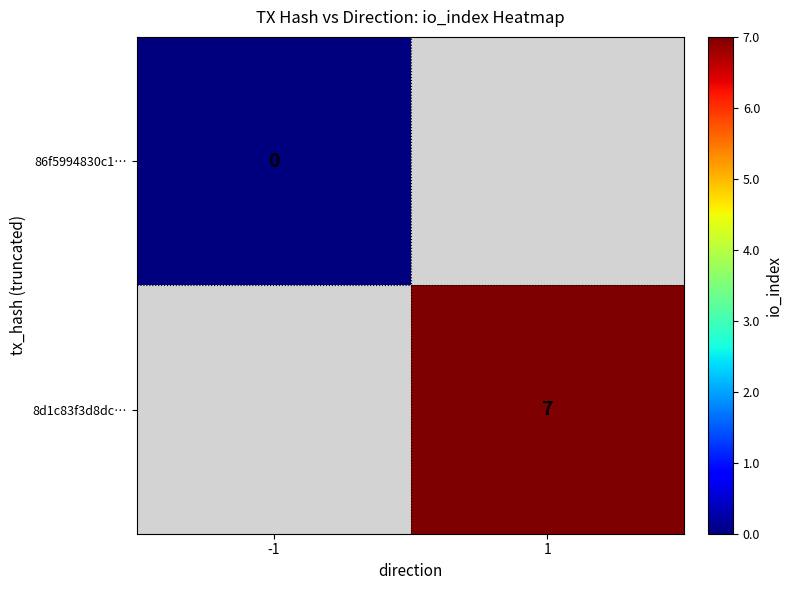

True or false: 8d1c83f3d8dc… has a value of 7 at 1.

True